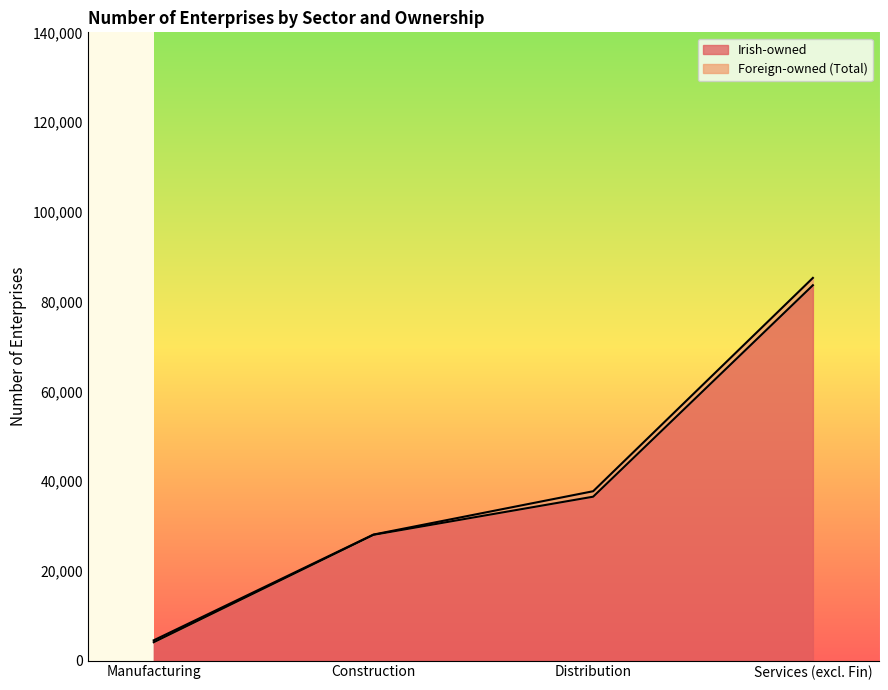

How many values are below 36520?

2